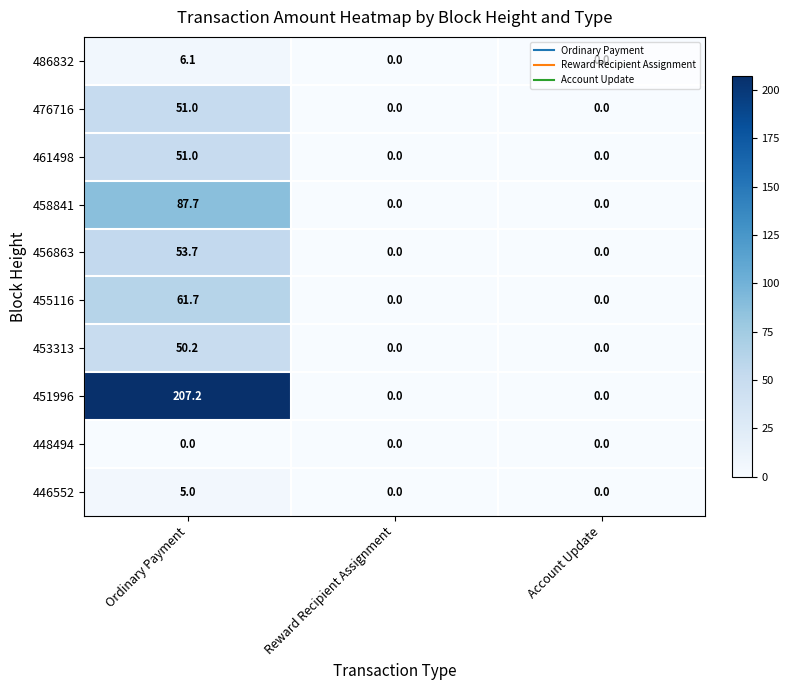

Is the value of 476716 at Account Update greater than the value of 455116 at Ordinary Payment?

No